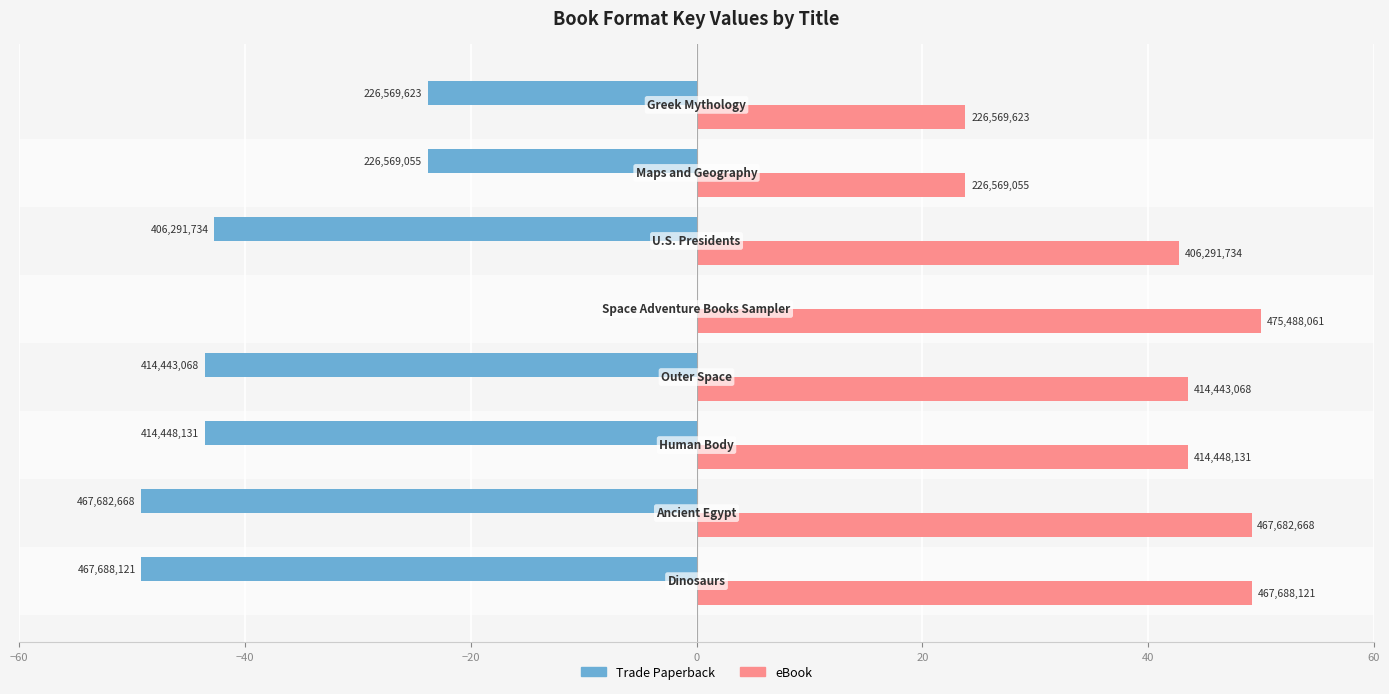

What are all the series names shown in the legend?

Trade Paperback, eBook